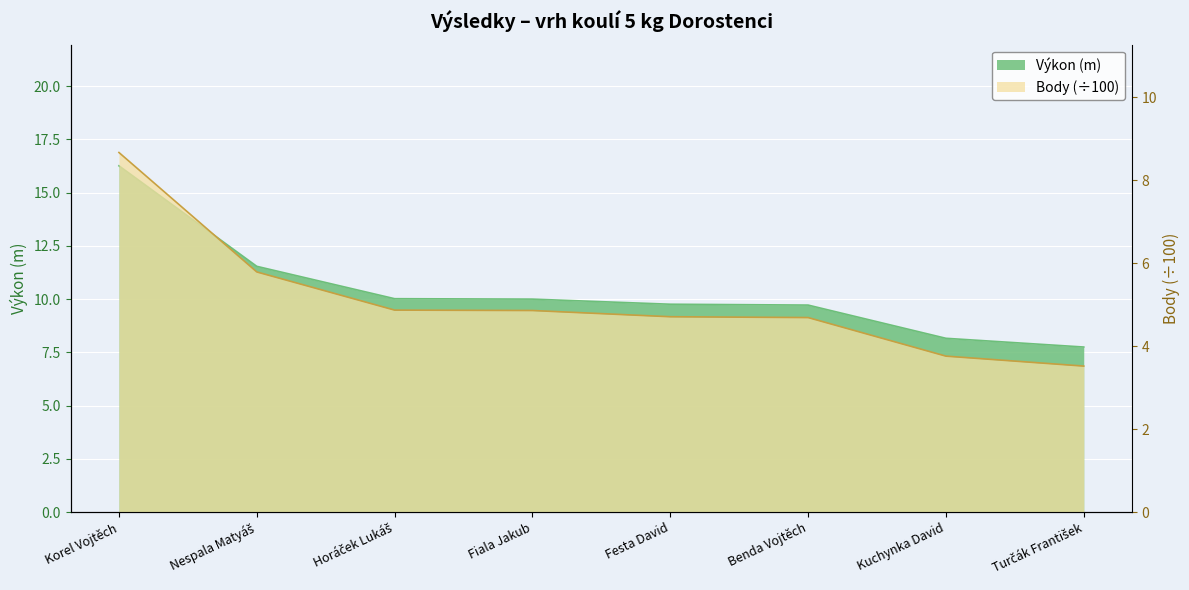

What is the difference between the highest and lowest values at Turčák František?

4.2